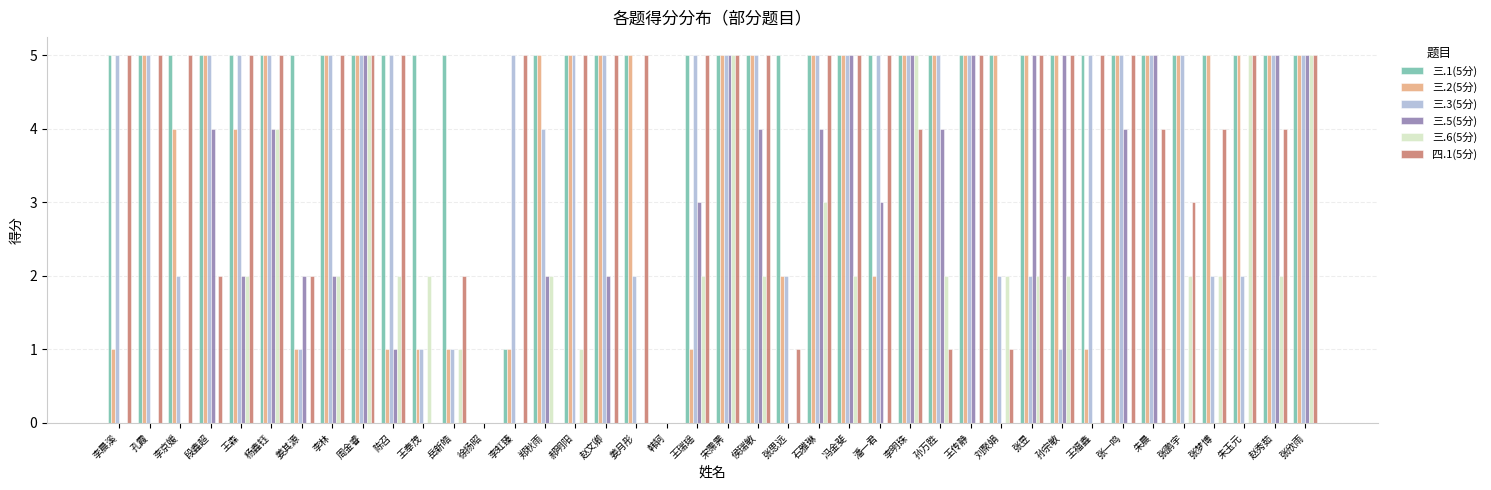

Reading right to left, extract all data points from this chart.

三.1(5分): 5	5	5	5	5	5	5	5	5	5	5	5	5	5	5	5	5	5	5	5	5	0	5	5	5	5	1	0	5	5	5	5	5	5	5	5	5	5	5	5
三.2(5分): 5	5	5	5	5	5	5	1	5	5	5	5	5	5	2	5	5	2	5	5	1	0	5	5	5	5	1	0	1	1	1	5	5	1	5	4	5	4	5	1
三.3(5分): 5	5	2	2	5	5	5	5	1	2	2	5	5	5	5	5	5	2	5	5	5	0	2	5	5	4	5	0	1	1	5	5	5	1	5	5	5	2	5	5
三.5(5分): 5	5	0	0	0	5	4	0	5	5	0	5	4	5	3	5	4	0	4	5	3	0	0	2	0	2	0	0	0	0	1	5	2	2	4	2	4	0	0	0
三.6(5分): 5	2	5	2	2	0	0	0	2	2	2	0	2	5	0	2	3	0	2	5	2	0	0	0	1	2	0	0	1	2	2	5	2	0	4	2	0	0	0	0
四.1(5分): 5	4	5	4	3	4	5	5	5	5	1	5	1	4	5	5	5	1	5	5	5	0	5	5	5	0	5	0	2	0	5	5	5	2	5	5	2	5	5	5